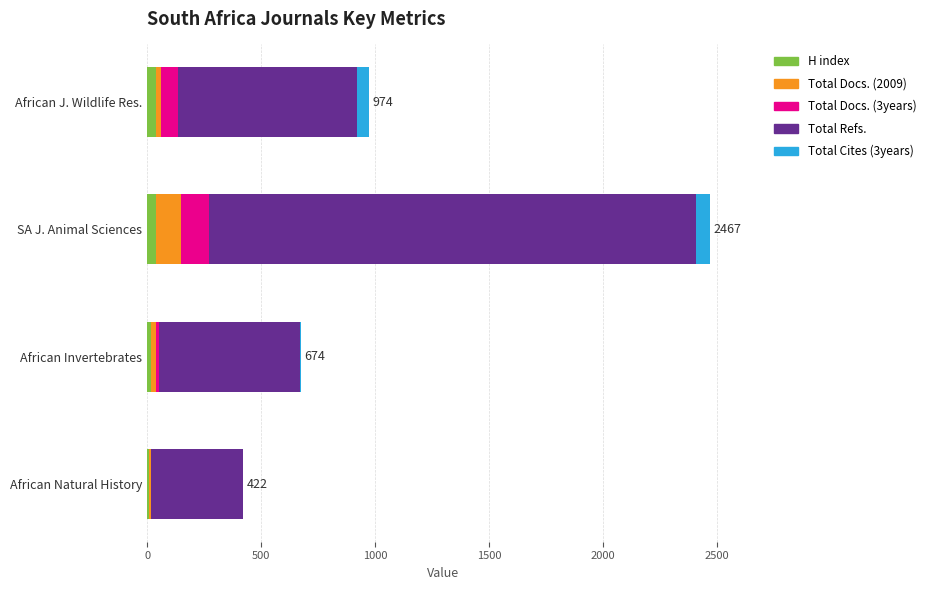

At which category is the sum across all series the highest?

SA J. Animal Sciences